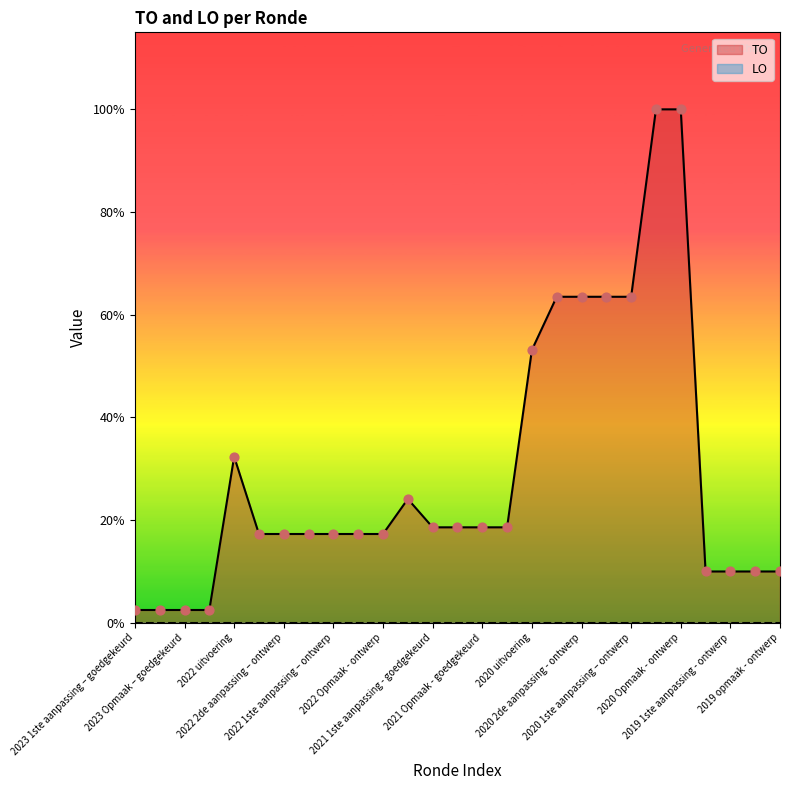

What is the change in value from 2021 Opmaak - goedgekeurd to 2020 Opmaak - ontwerp?

+4070